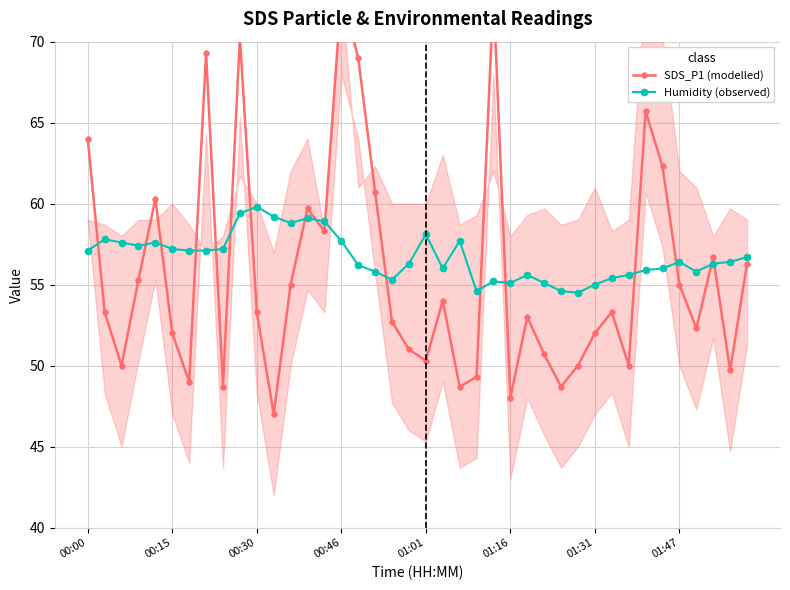

Between 13 and 34, which series saw the biggest shift?

Humidity (observed)